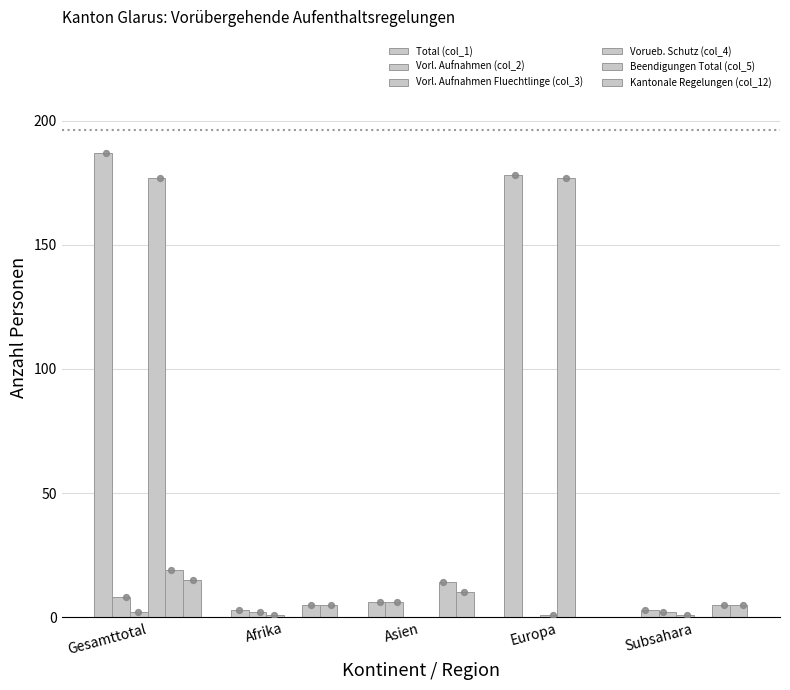

At how many categories does at least one series exceed 55?

2